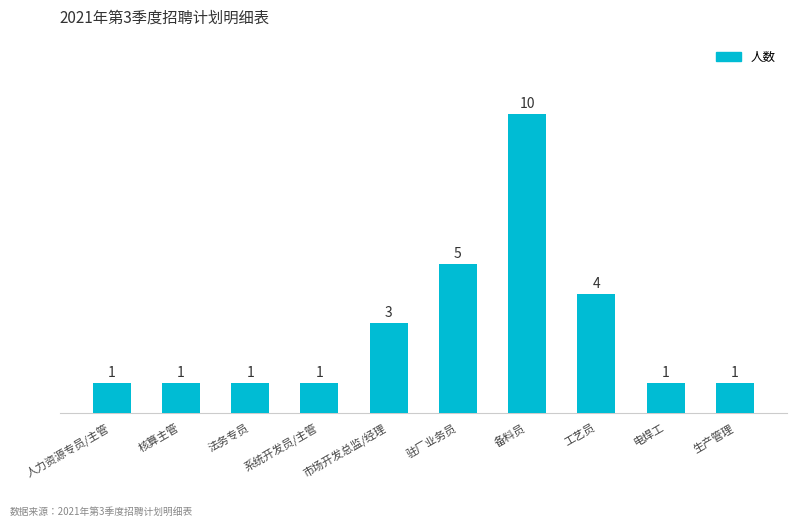

What is the maximum value shown in the chart?

10